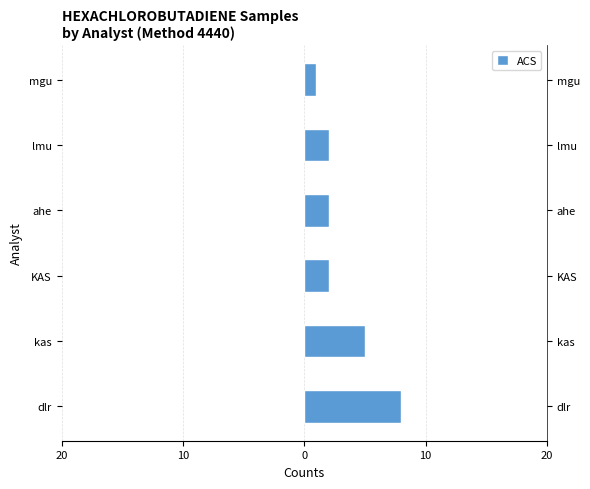

What is the value of the 2nd bar from the left?

5